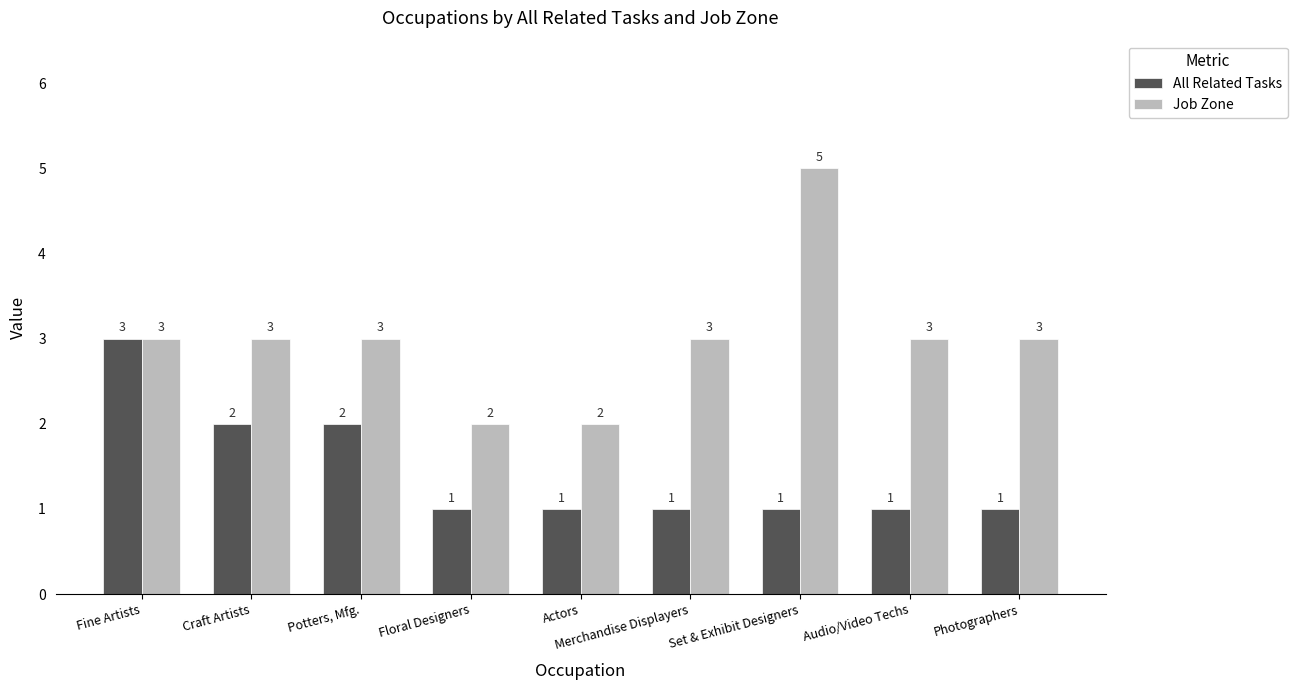

How many distinct data groups are displayed?

2